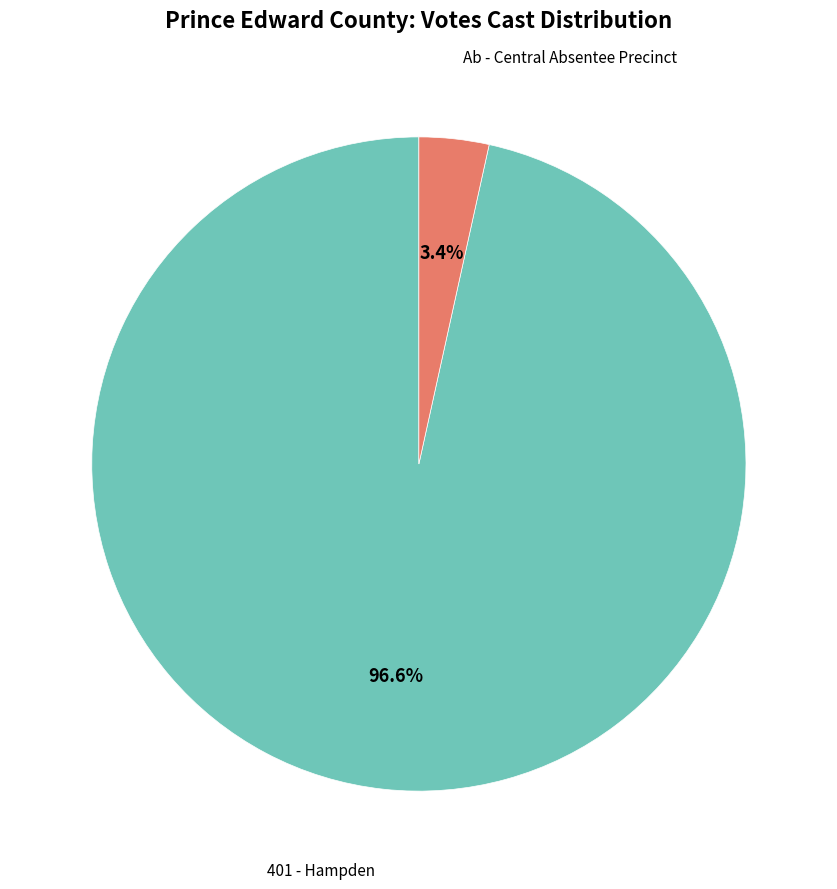

Is there any slice that represents more than half of the pie?

Yes